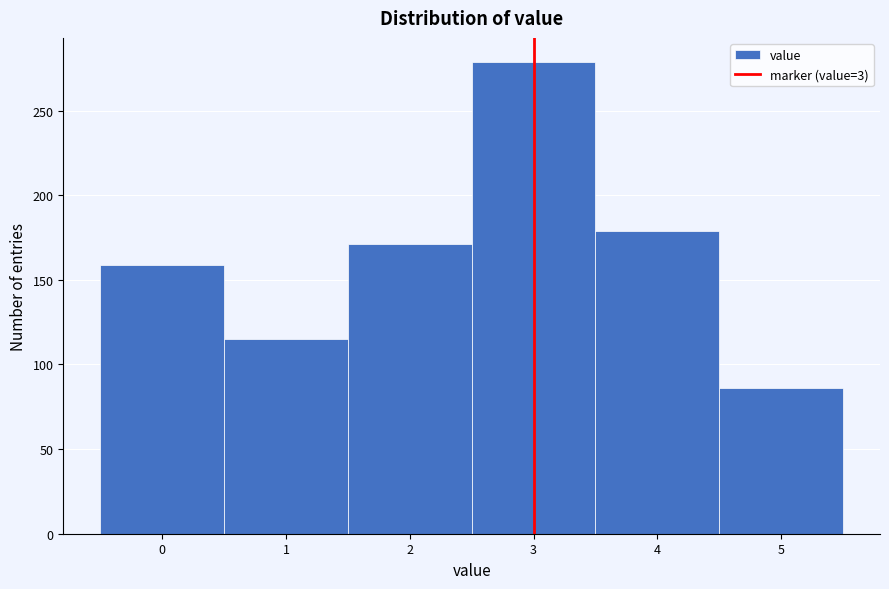

Which range on the x-axis has the tallest bar?

2.5 to 3.5